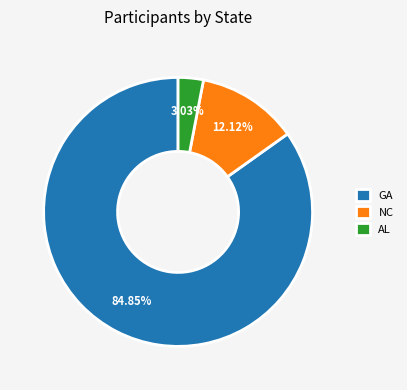

Which slice represents more than half of the pie?

GA